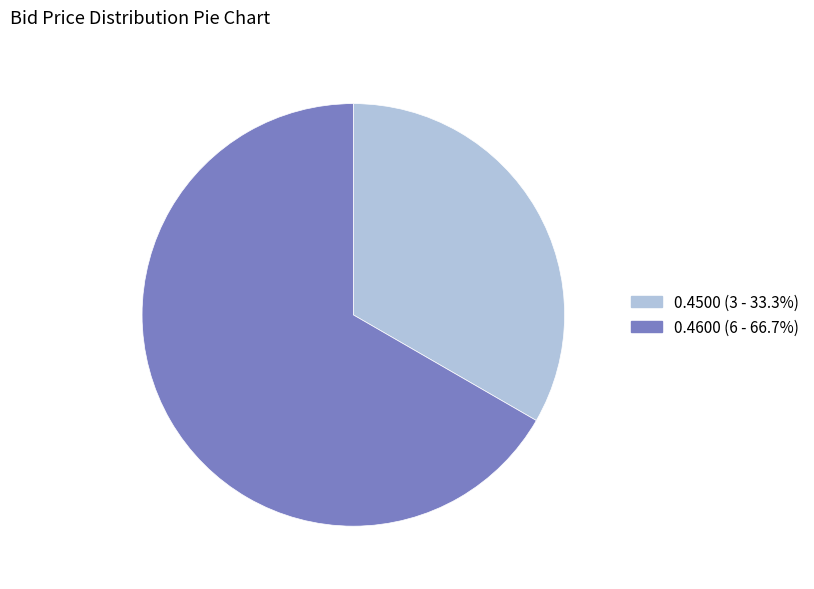

How many segments does this pie chart have?

2